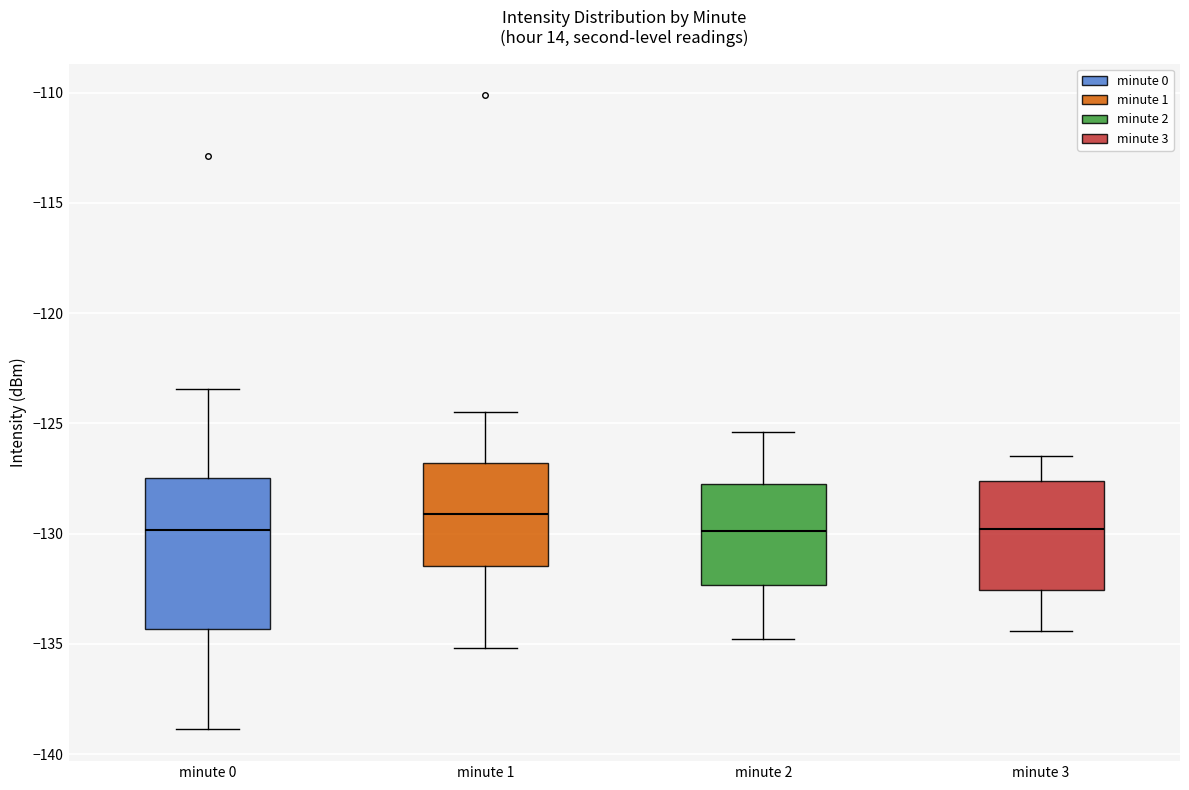

Reading left to right, transcribe this box plot: for each box, give where its median line is, the range the box spans, and where its two whiskers end, as read against the y-axis. The values are not printed on the chart, so give them approximately, as read against the axis.

minute 0: median -130.0, box -134.5 to -127.5, whiskers -139.0 to -123.5
minute 1: median -129.0, box -131.5 to -127.0, whiskers -135.0 to -124.5
minute 2: median -130.0, box -132.5 to -127.5, whiskers -135.0 to -125.5
minute 3: median -130.0, box -132.5 to -127.5, whiskers -134.5 to -126.5